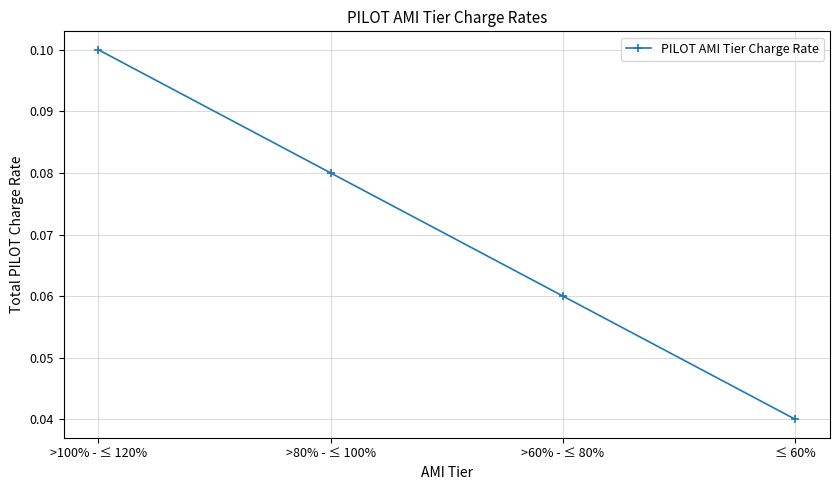

Rank the categories by value from lowest to highest.

≤ 60%, >60% - ≤ 80%, >80% - ≤ 100%, >100% - ≤ 120%